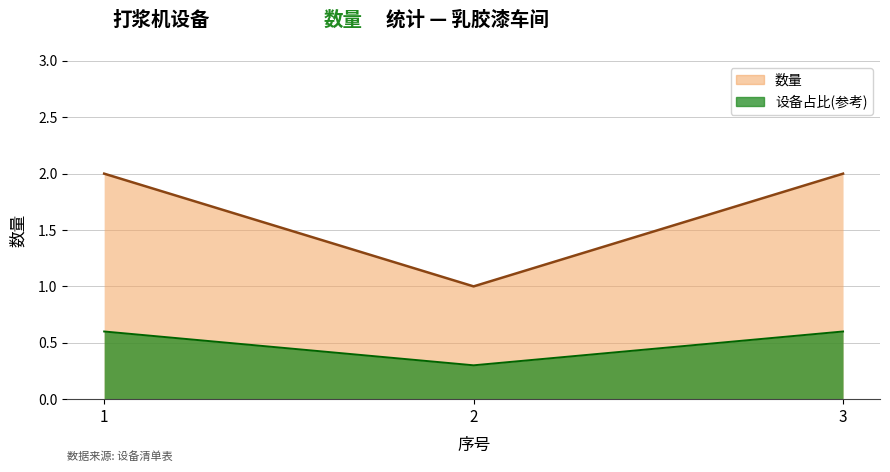

How many lines are shown in the chart?

1